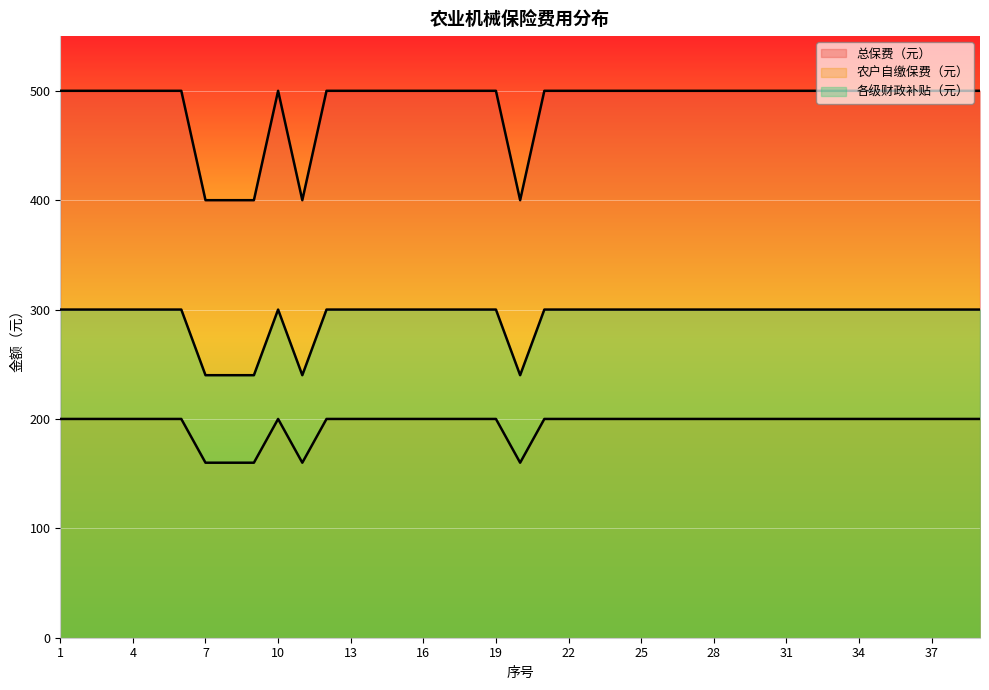

True or false: 各级财政补贴（元） has more than 2 points higher than both neighbors.

False